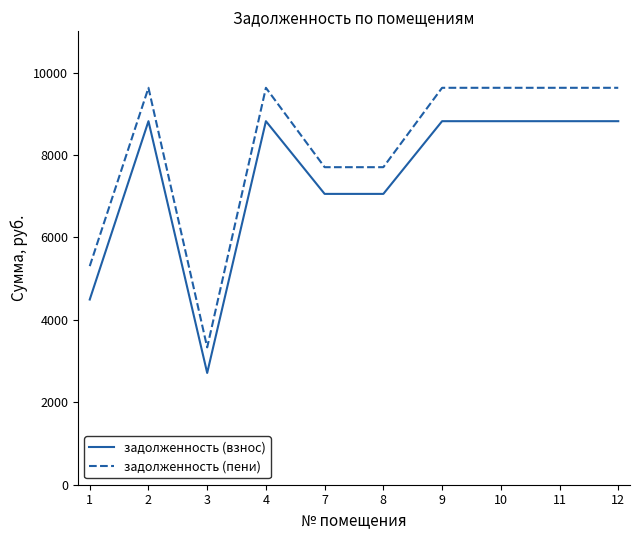

Count the number of data series in this chart.

2